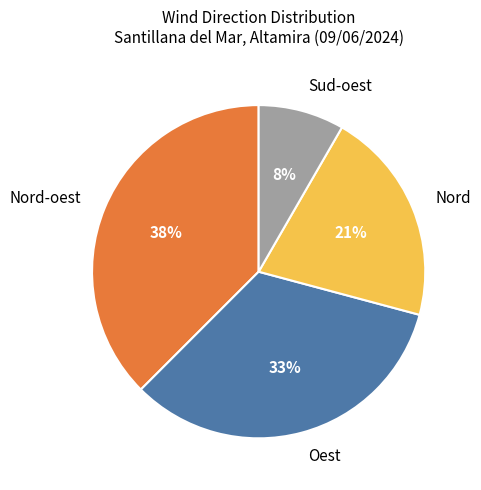

Is Oest the majority of the pie?

No